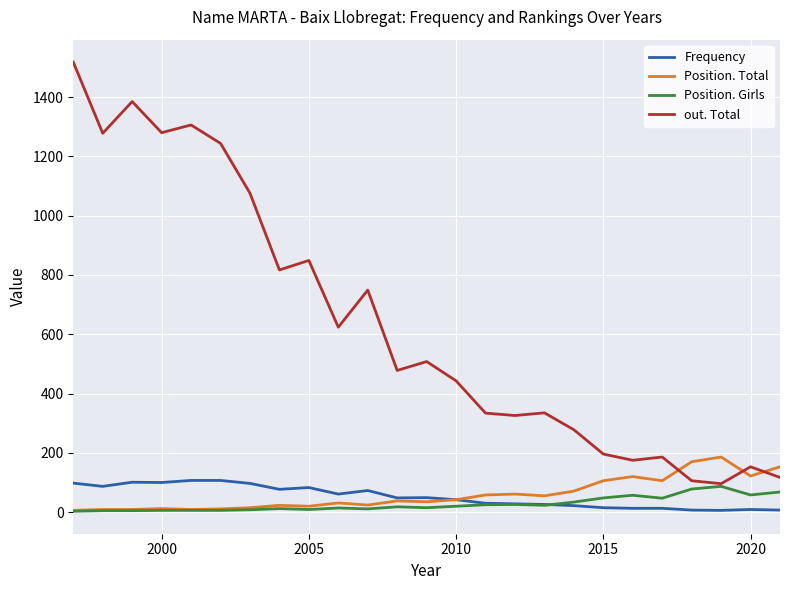

What is the highest value of the Position. Girls series?

87